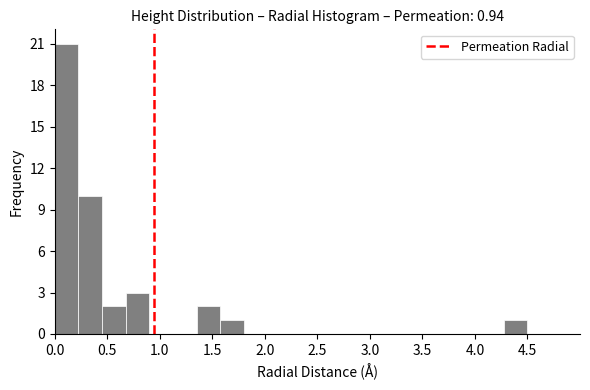

What is the height of the bar covering 0.450 to 0.675 on the x-axis? Neither the bar edges nor the heights are printed on the chart, so give them approximately, as read against the axes.

2